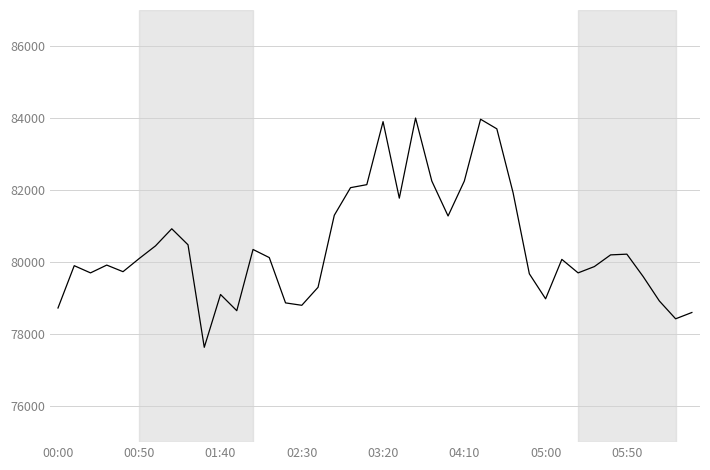

What is the difference between the maximum and minimum values?

6366.7